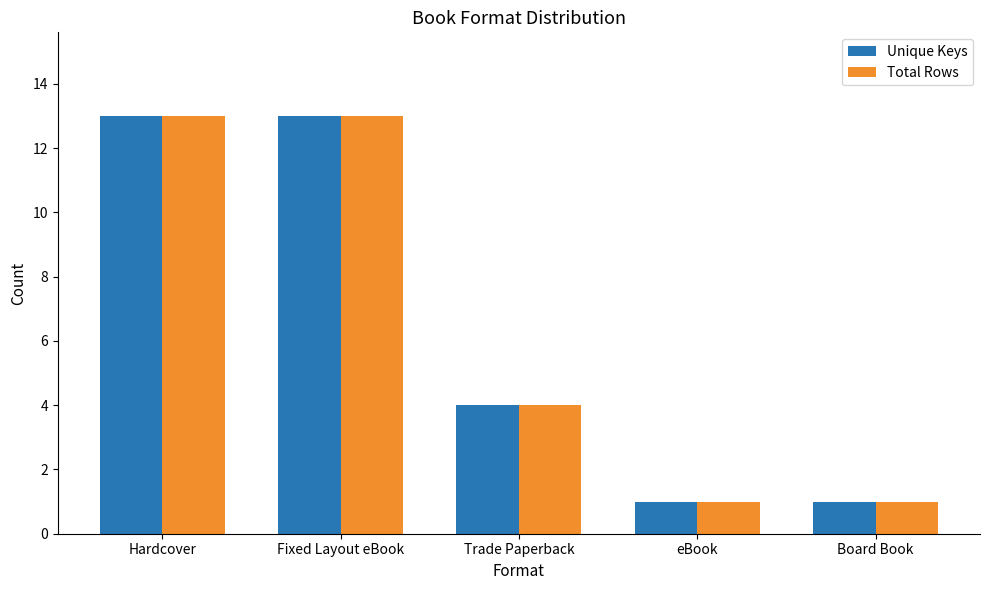

True or false: Unique Keys has a value of 13 at Fixed Layout eBook.

True